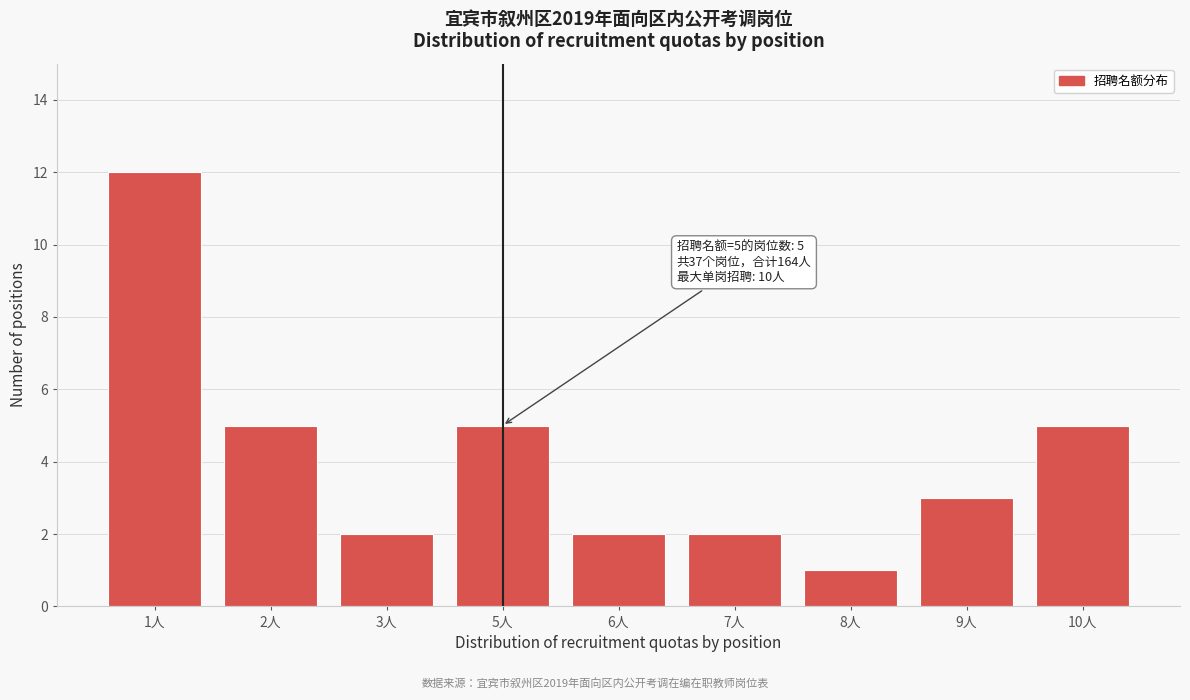

Reading left to right, extract all data points from this chart.

12	5	2	5	2	2	1	3	5